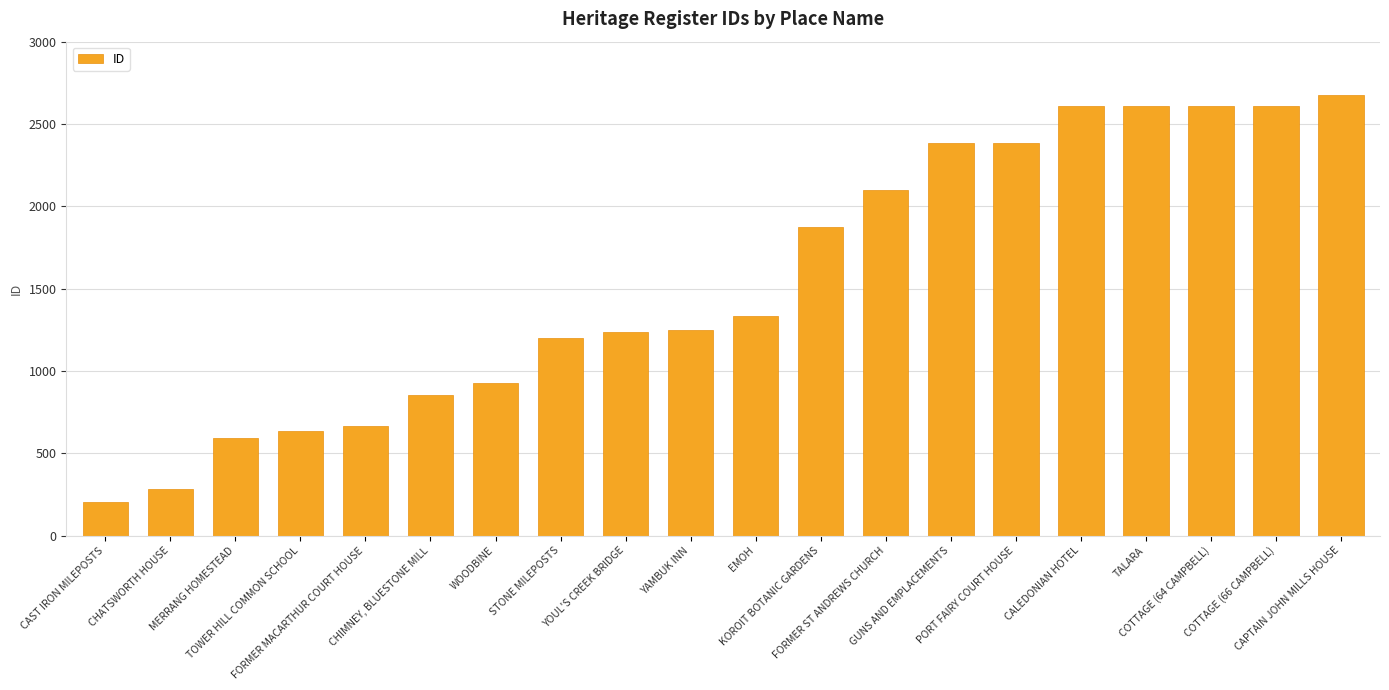

What is the value of the 4th bar from the left?

633